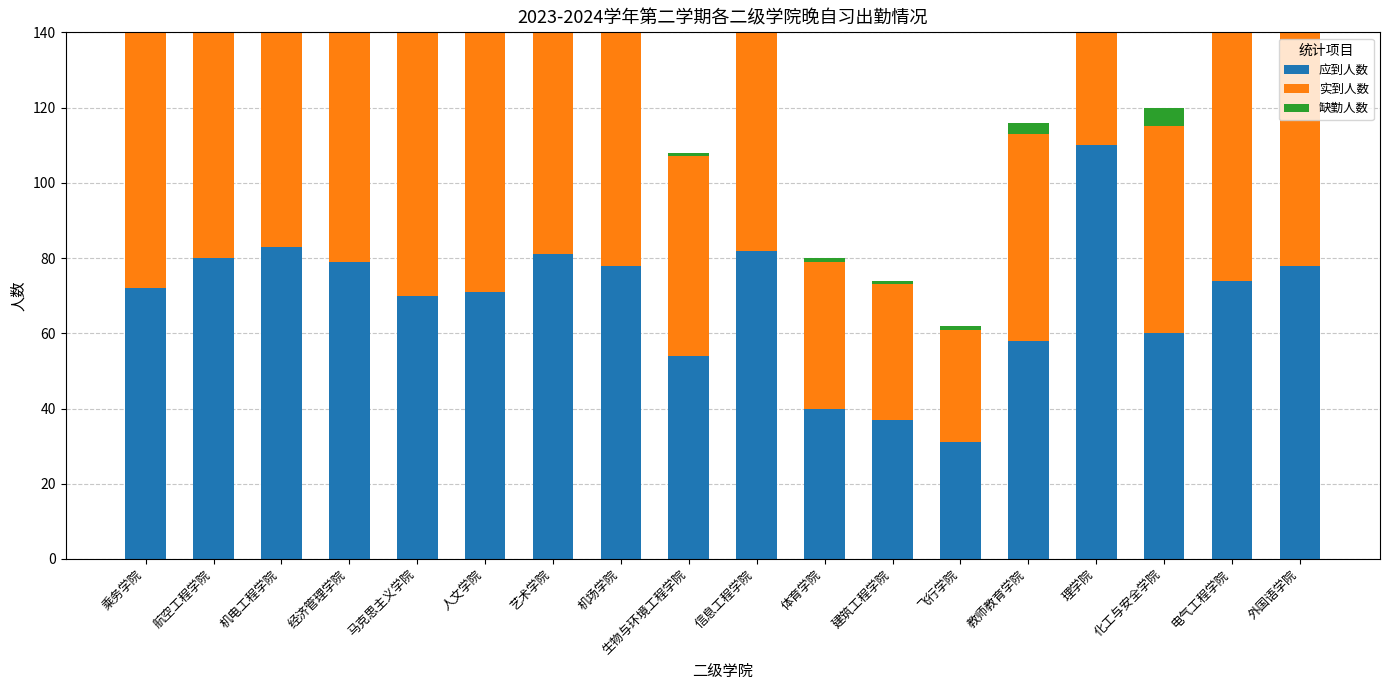

At which label does 缺勤人数 first exceed 1?

信息工程学院